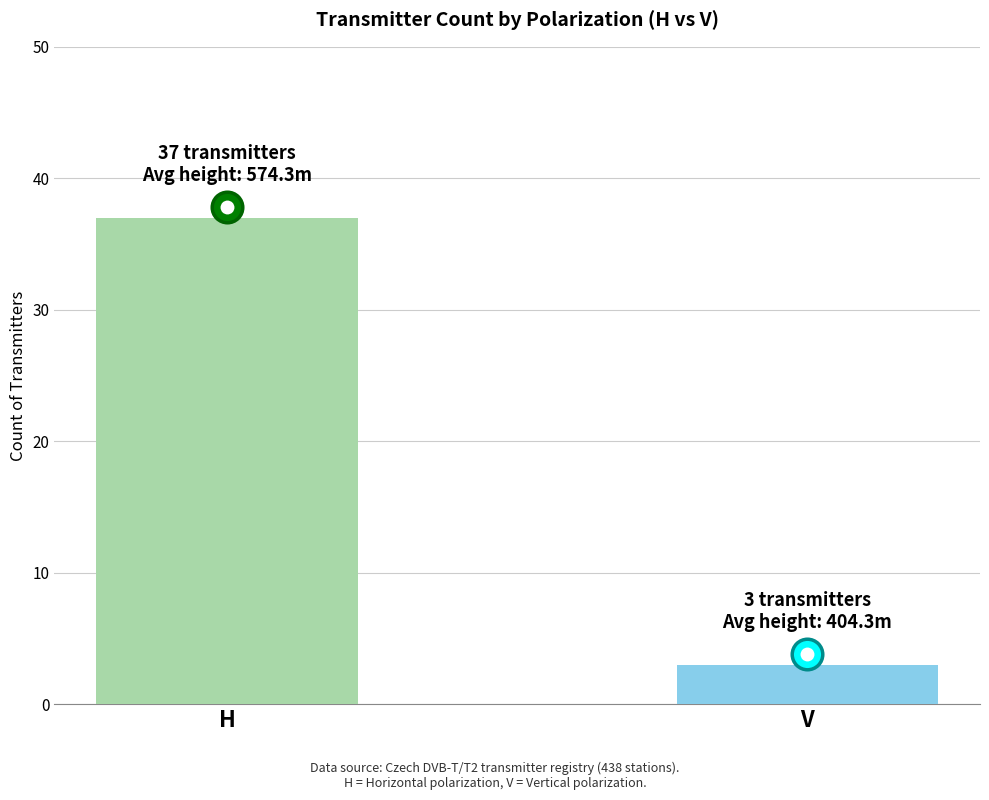

Rank the categories by value from highest to lowest.

H, V